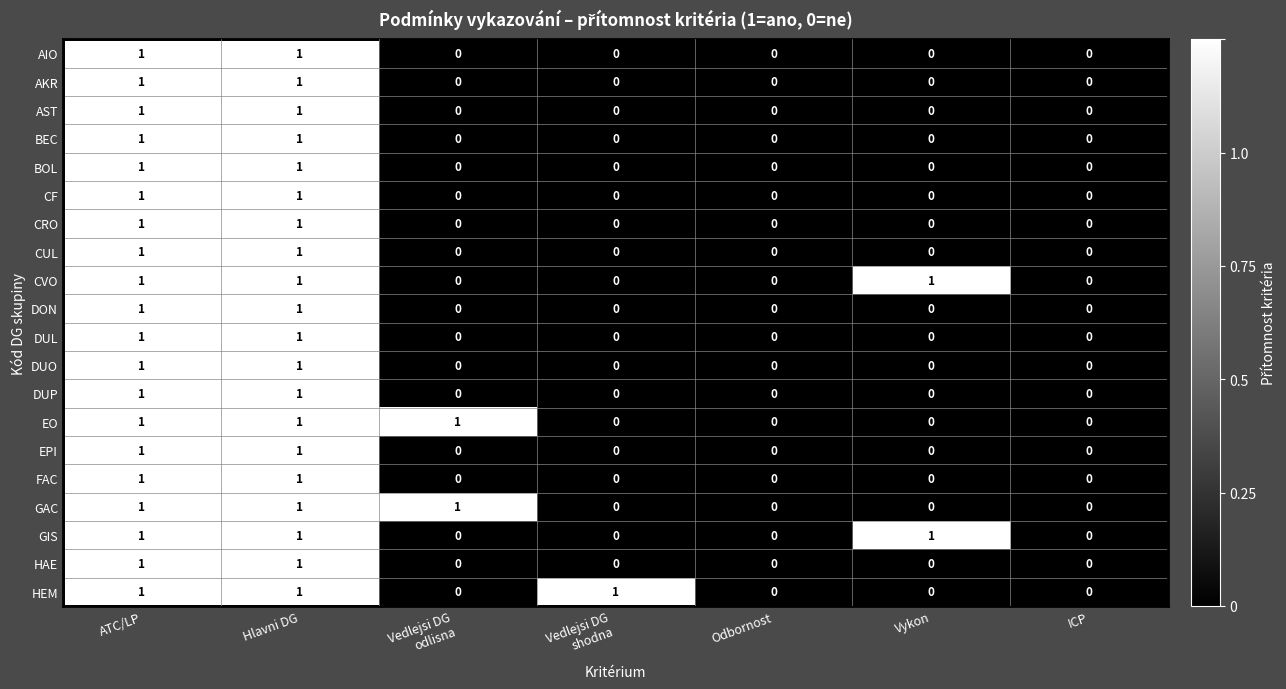

Is it true that CRO equals 0 at ICP?

True